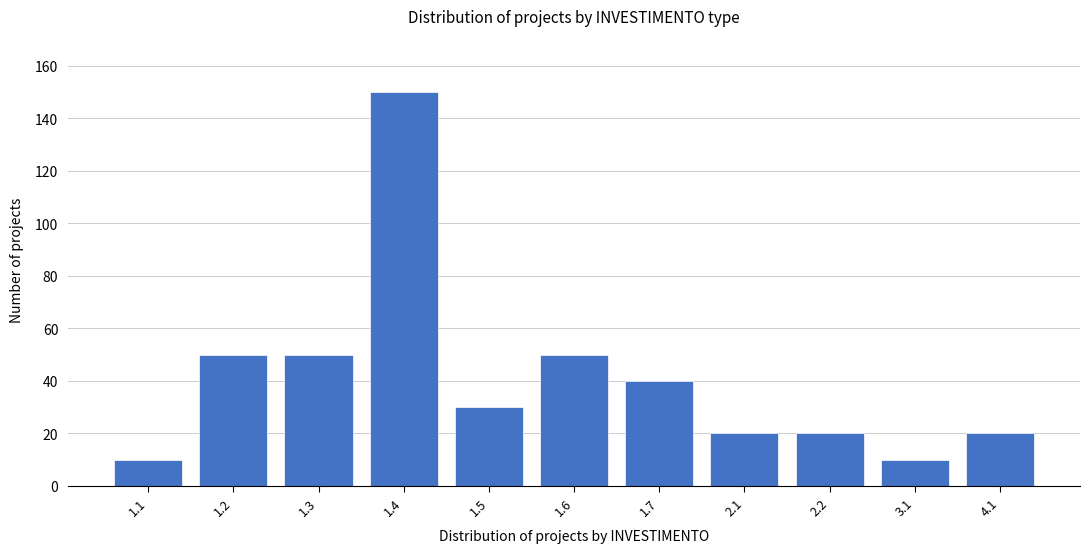

Reading left to right, list all the values displayed in this chart.

10	50	50	150	30	50	40	20	20	10	20